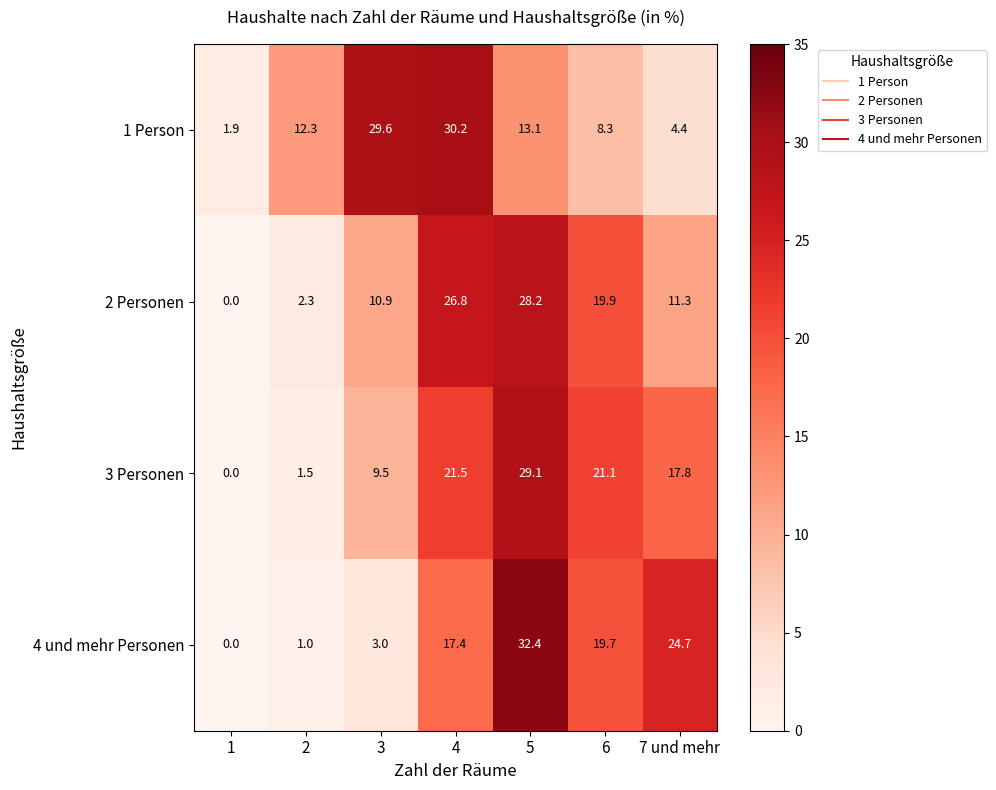

What is the total value across all series at 3?

53.0